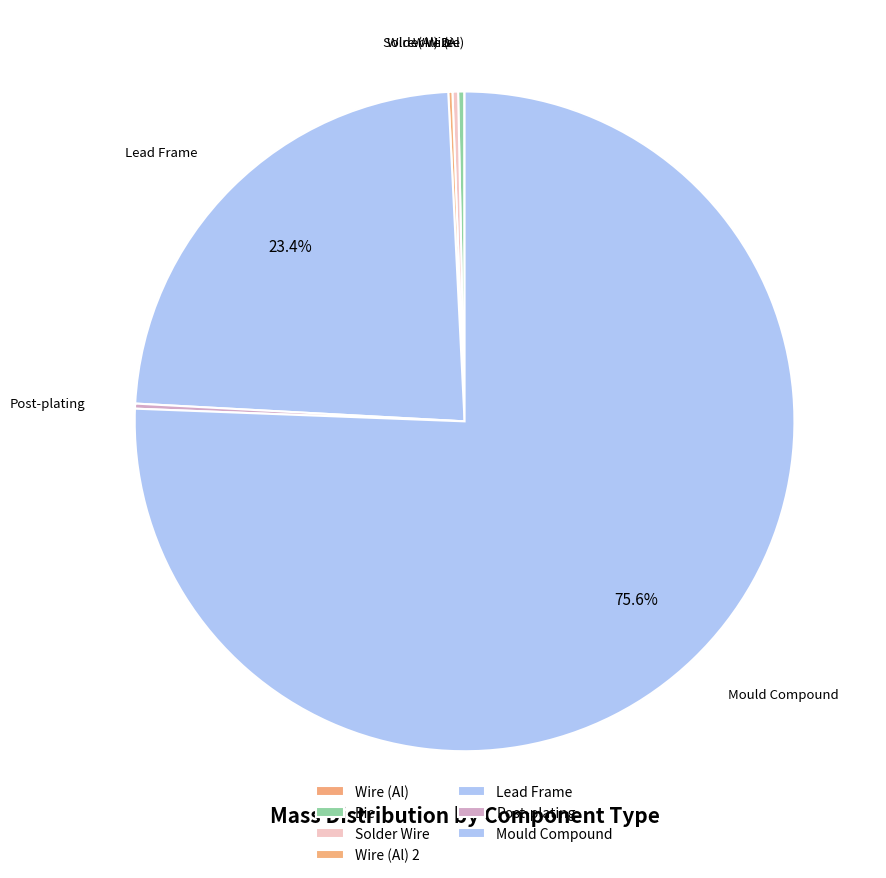

Does any single category account for the majority?

Yes